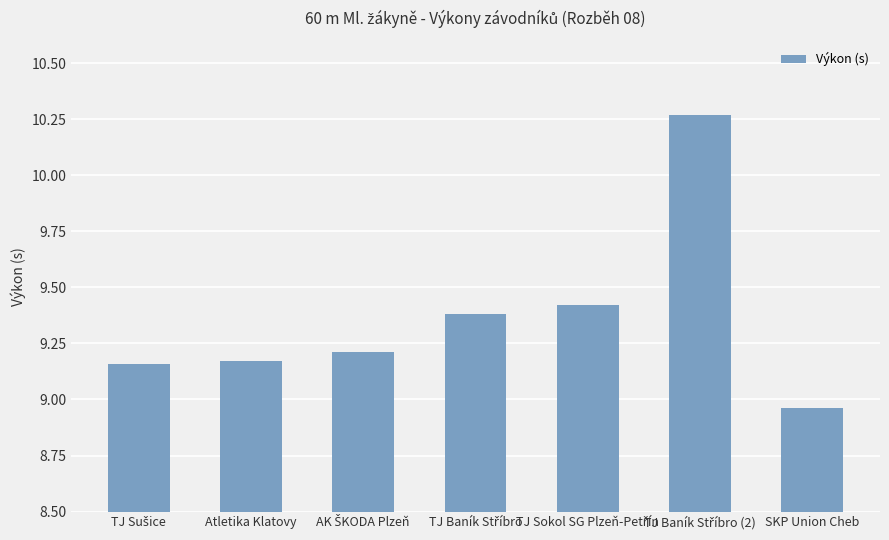

What is the label of the 7th bar from the left?

SKP Union Cheb